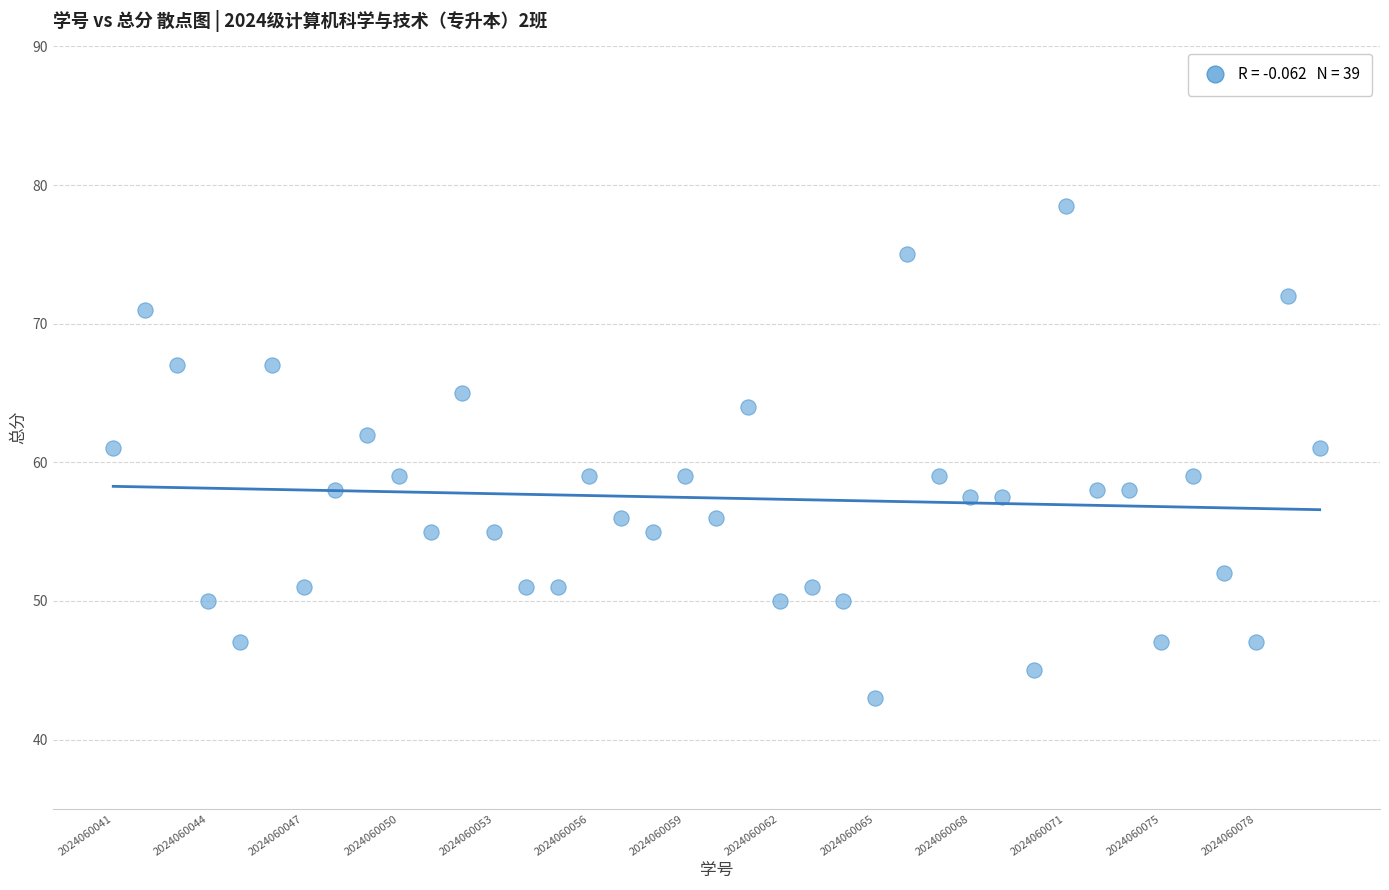

What is the range of Y values (max minus min)?

35.5